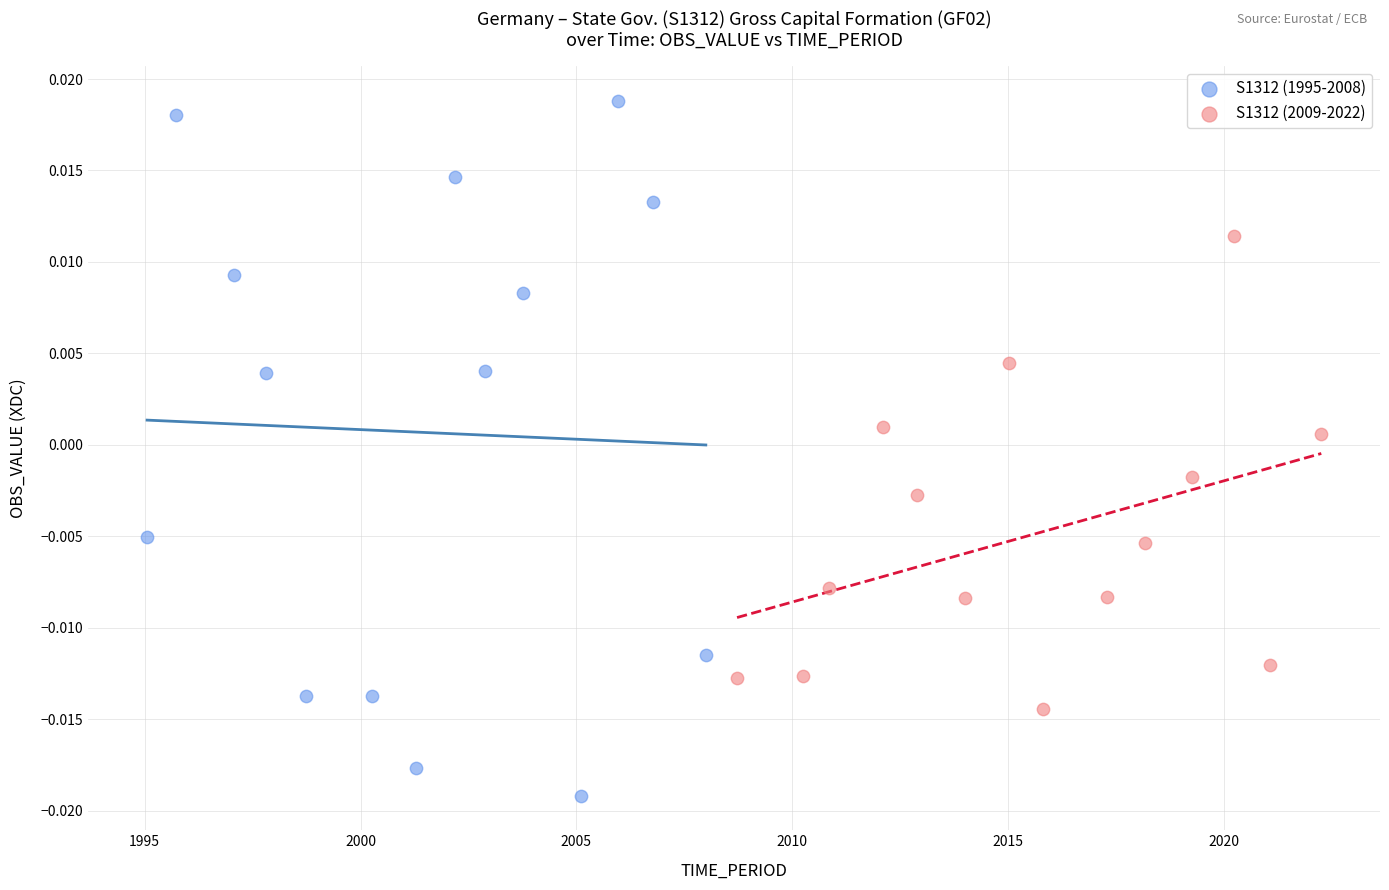

Which series has the largest Y range (max minus min)?

S1312 (1995-2008)